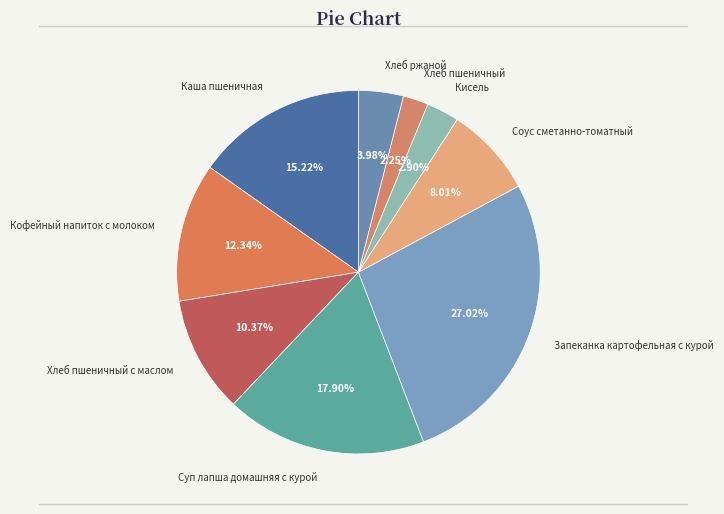

What percentage is the Кофейный напиток с молоком slice, to the nearest percent?

12%